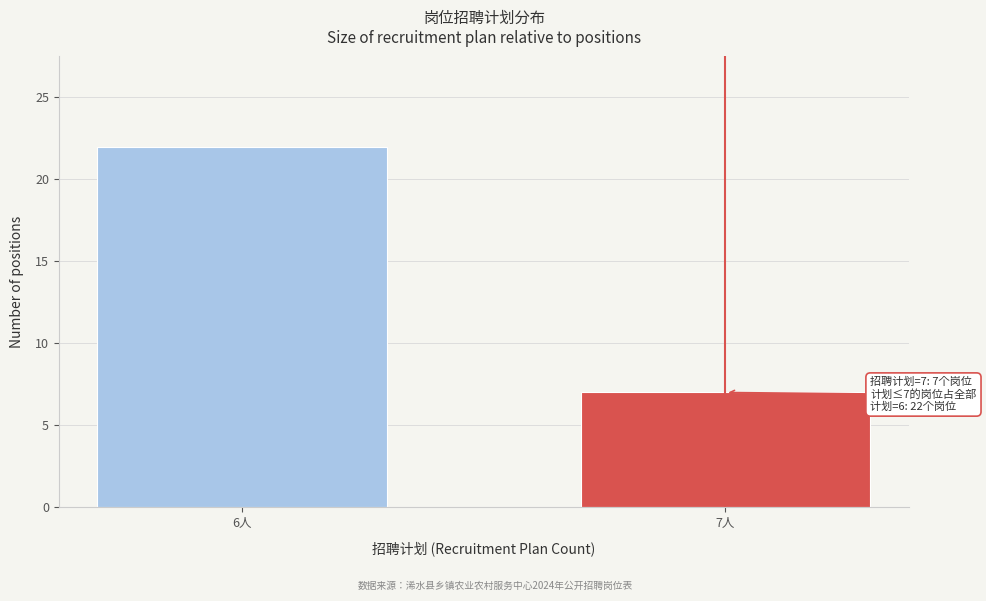

Reading left to right, list all the values displayed in this chart.

6人=22	7人=7